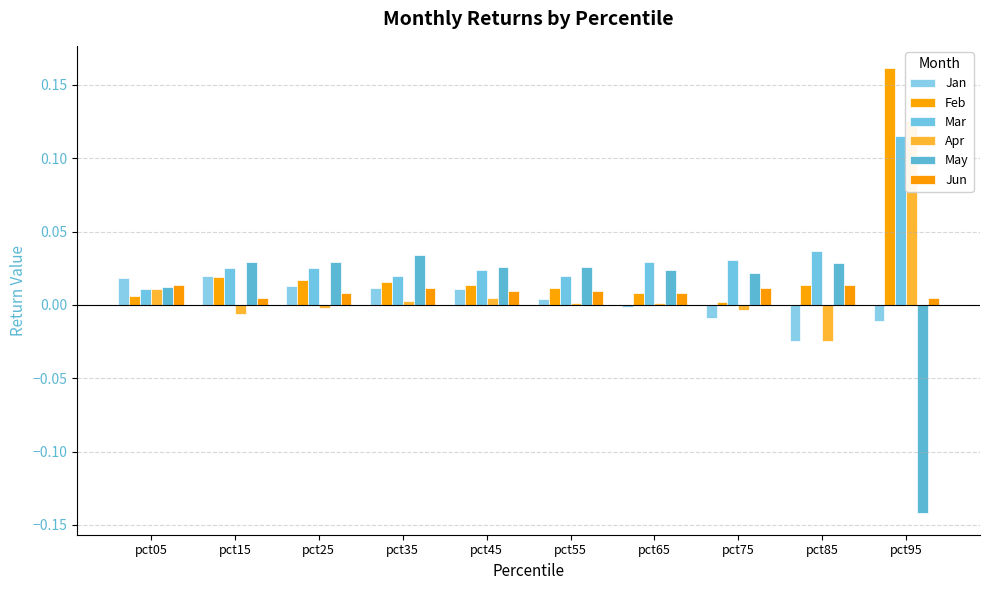

What is the difference between the maximum and minimum values in the Feb series?

0.2